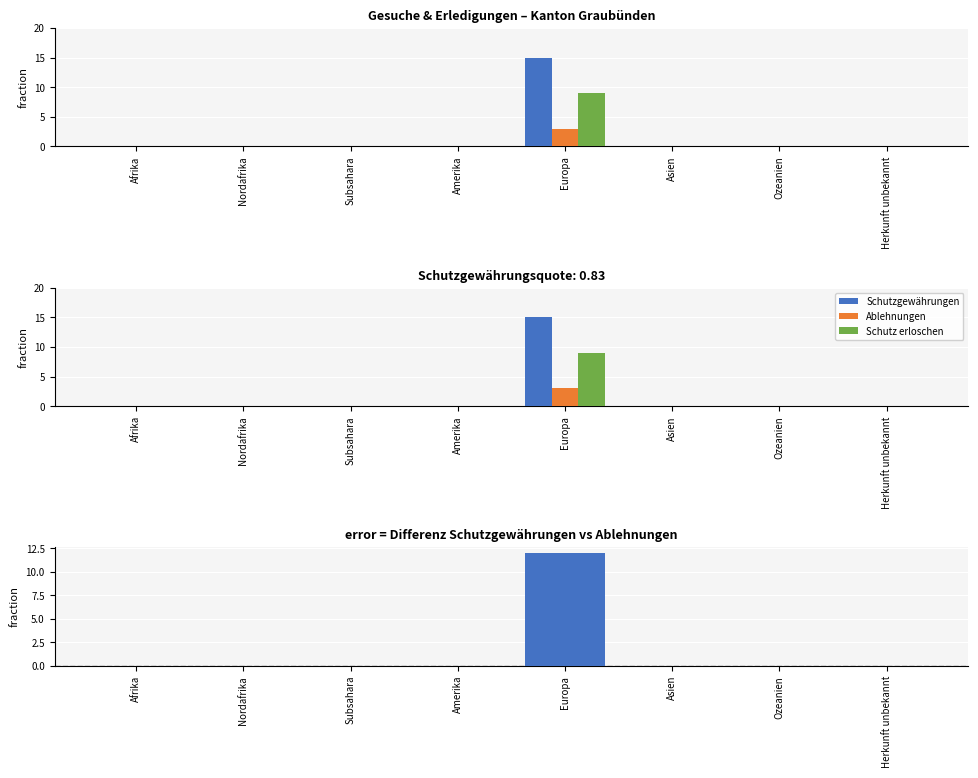

Is the value of Schutz erloschen at Asien greater than the value of Ablehnungen at Afrika?

No